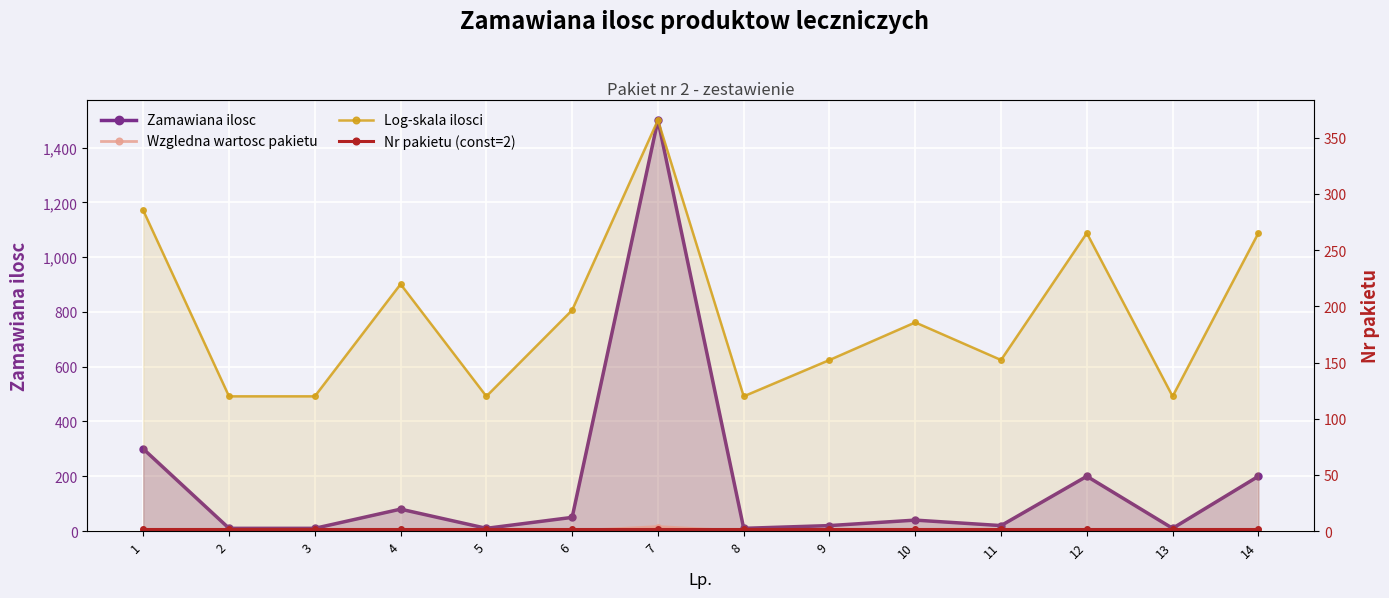

What is the spread (max minus min) of values at 3?

119.9